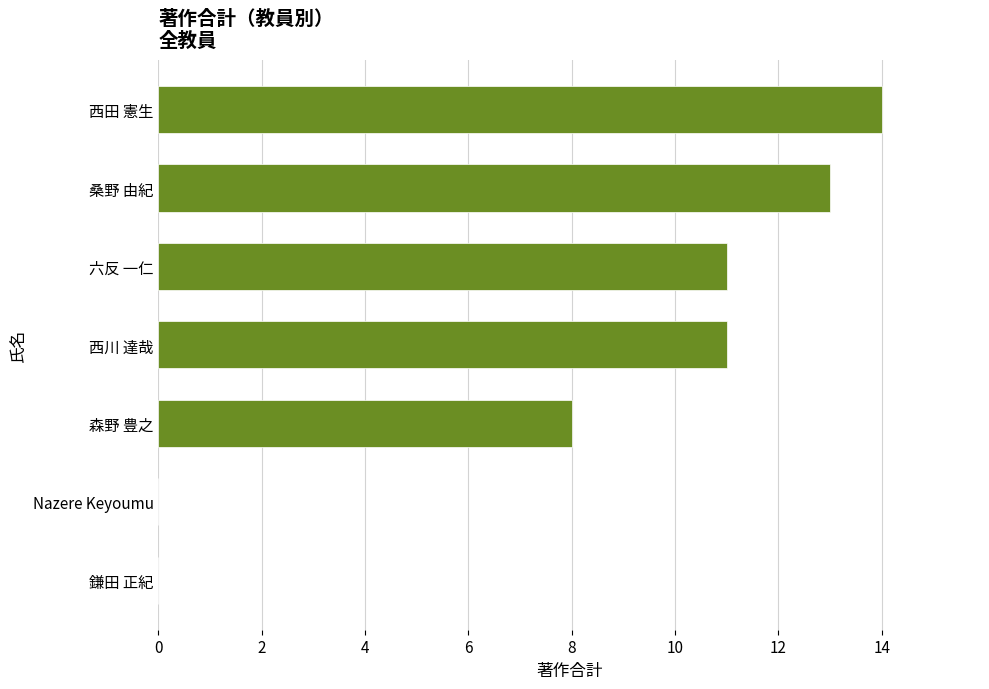

At which label is the value closest to 7?

森野 豊之